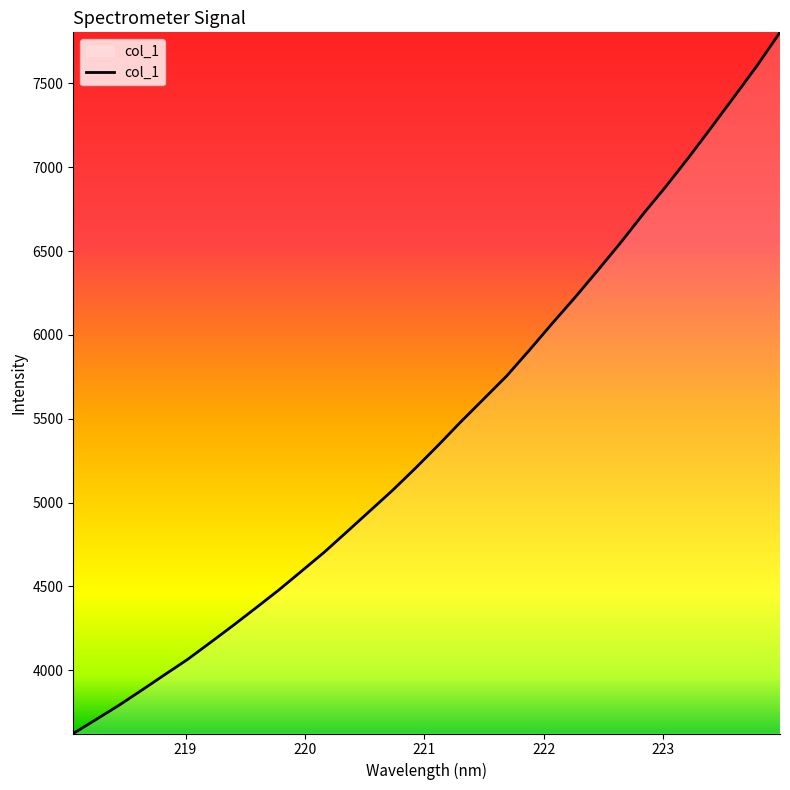

How many lines are shown in the chart?

1